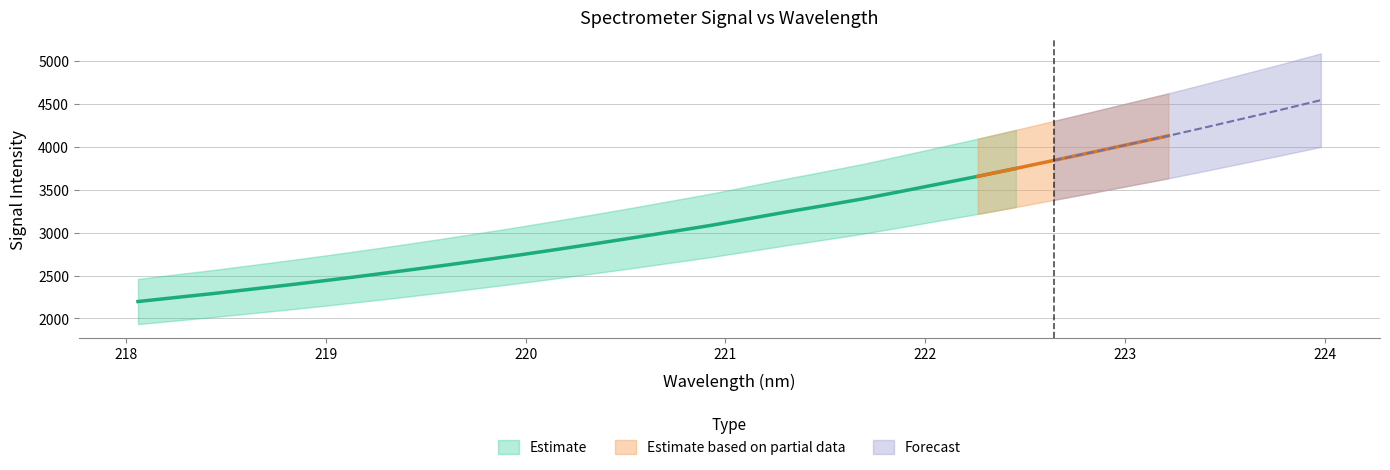

What is the difference between the maximum and minimum values?

2348.7